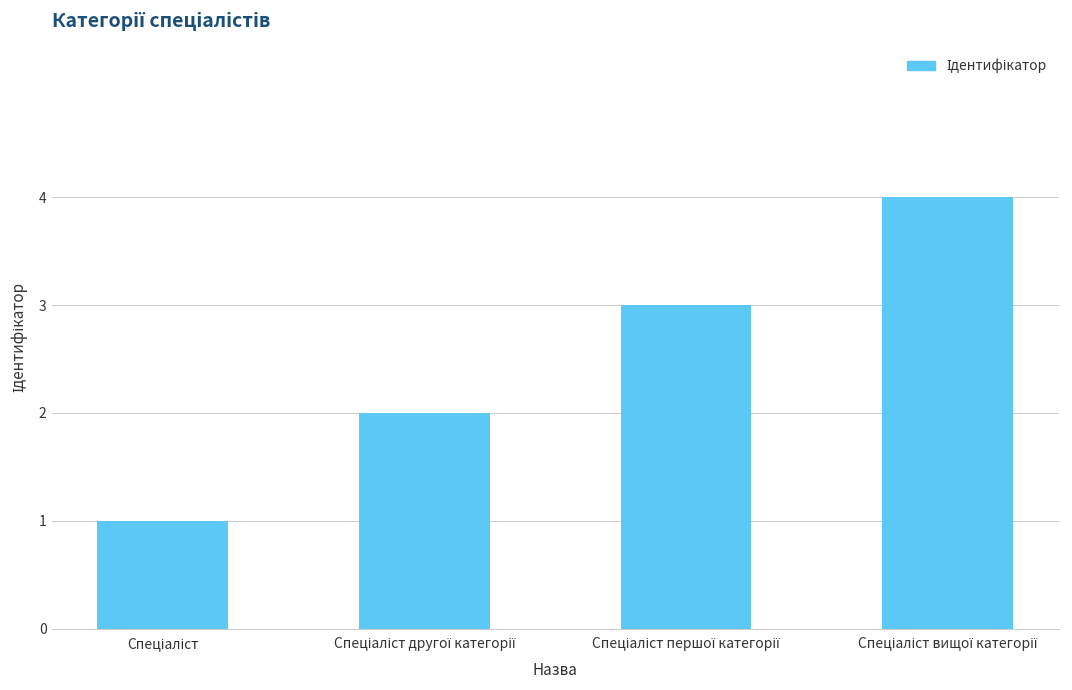

What is the difference between the maximum and minimum values?

3